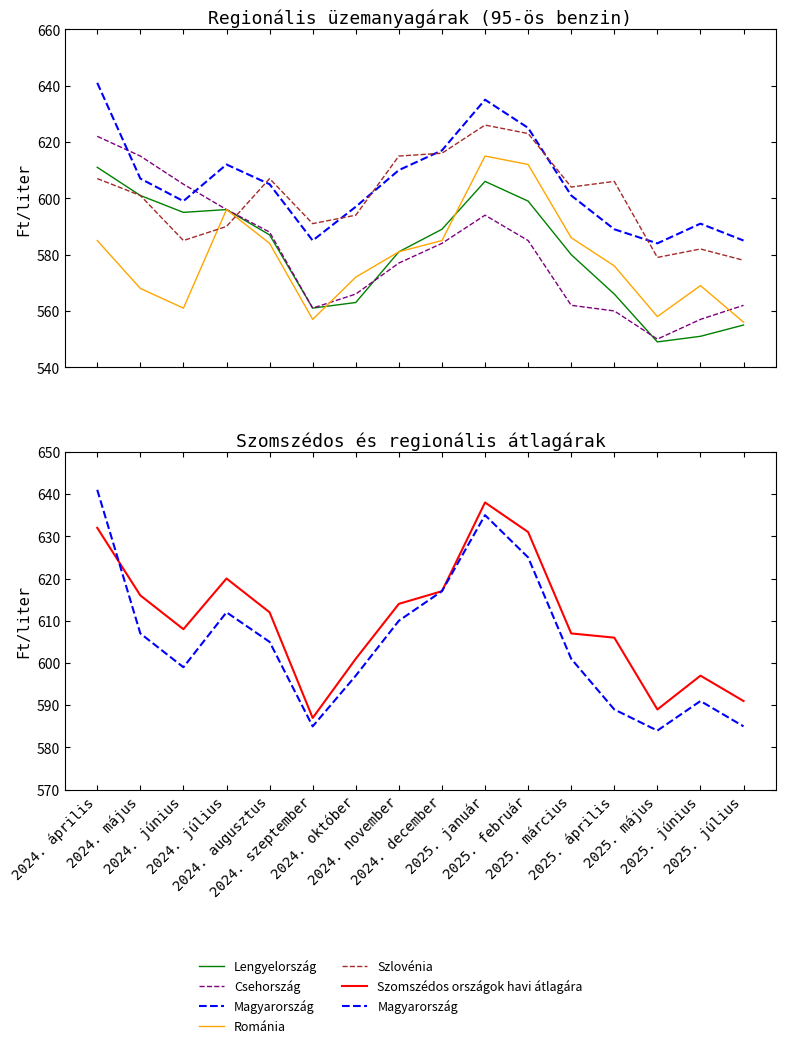

True or false: Lengyelország and Románia intersect in this chart.

True